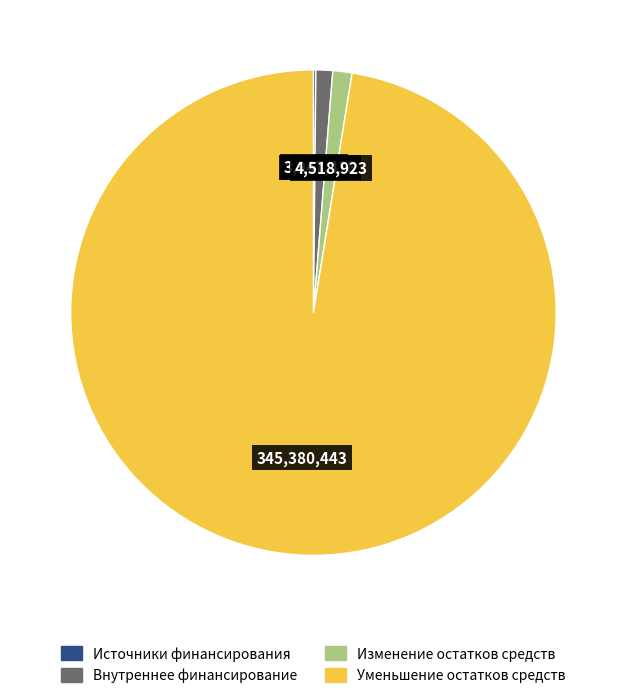

The Изменение остатков средств slice represents 1% of the pie. True or false?

True